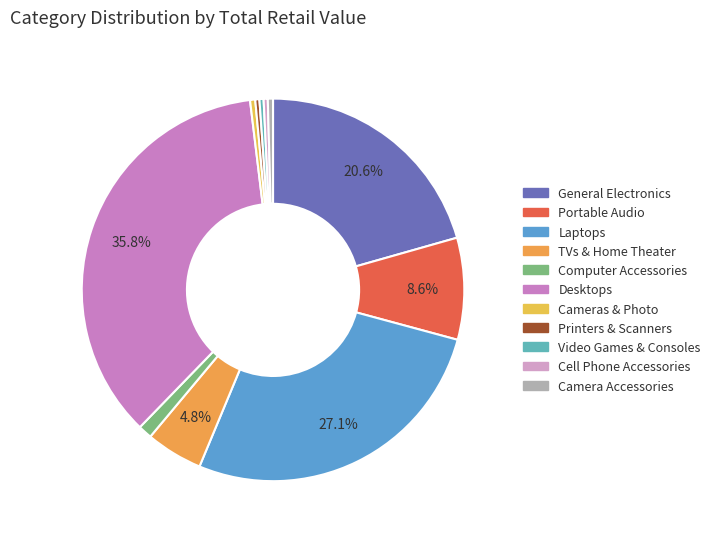

Does TVs & Home Theater account for over 50% of the chart?

No